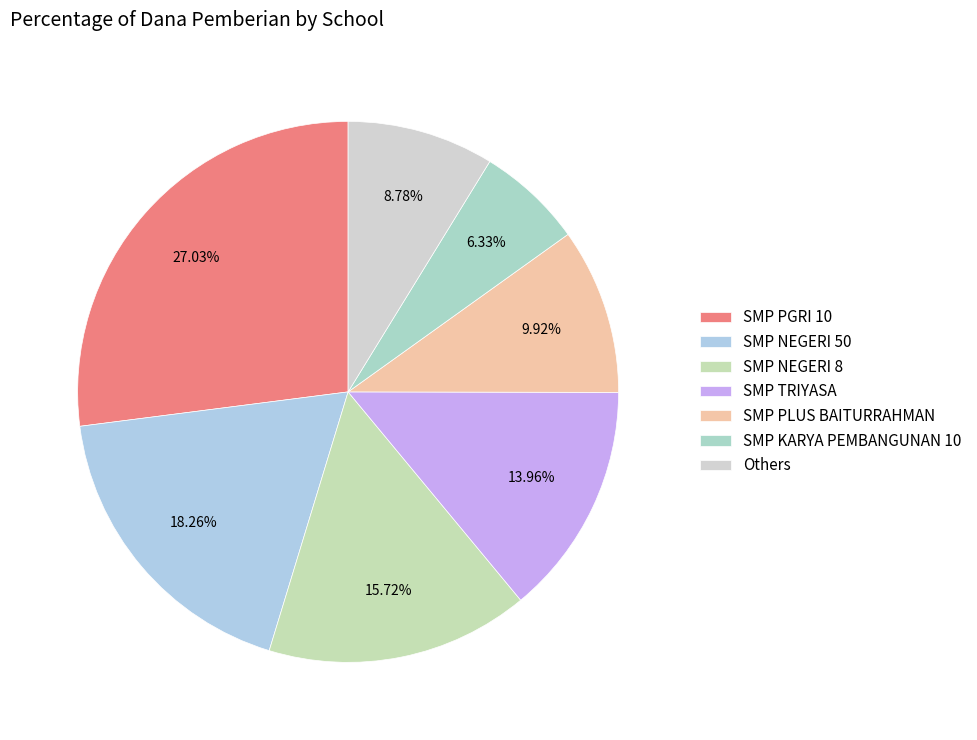

How many segments does this pie chart have?

7